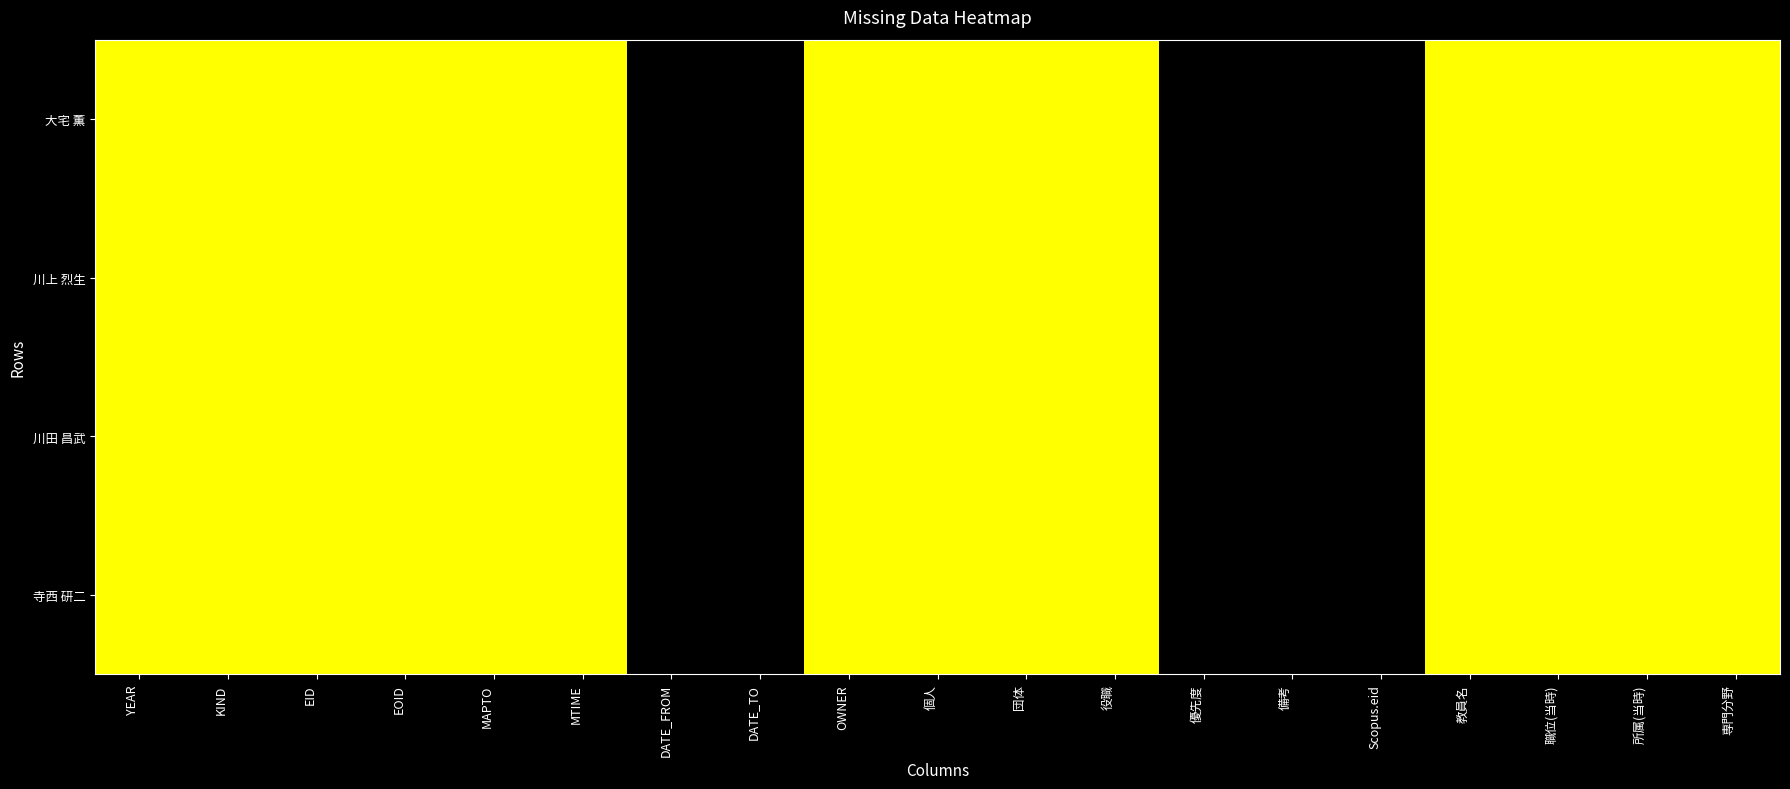

Reading right to left, extract all data points from this chart.

大宅 薫: 専門分野=1	所属(当時)=1	職位(当時)=1	教員名=1	Scopus.eid=0	備考=0	優先度=0	役職=1	団体=1	個人=1	OWNER=1	DATE_TO=0	DATE_FROM=0	MTIME=1	MAPTO=1	EOID=1	EID=1	KIND=1	YEAR=1
川上 烈生: 専門分野=1	所属(当時)=1	職位(当時)=1	教員名=1	Scopus.eid=0	備考=0	優先度=0	役職=1	団体=1	個人=1	OWNER=1	DATE_TO=0	DATE_FROM=0	MTIME=1	MAPTO=1	EOID=1	EID=1	KIND=1	YEAR=1
川田 昌武: 専門分野=1	所属(当時)=1	職位(当時)=1	教員名=1	Scopus.eid=0	備考=0	優先度=0	役職=1	団体=1	個人=1	OWNER=1	DATE_TO=0	DATE_FROM=0	MTIME=1	MAPTO=1	EOID=1	EID=1	KIND=1	YEAR=1
寺西 研二: 専門分野=1	所属(当時)=1	職位(当時)=1	教員名=1	Scopus.eid=0	備考=0	優先度=0	役職=1	団体=1	個人=1	OWNER=1	DATE_TO=0	DATE_FROM=0	MTIME=1	MAPTO=1	EOID=1	EID=1	KIND=1	YEAR=1